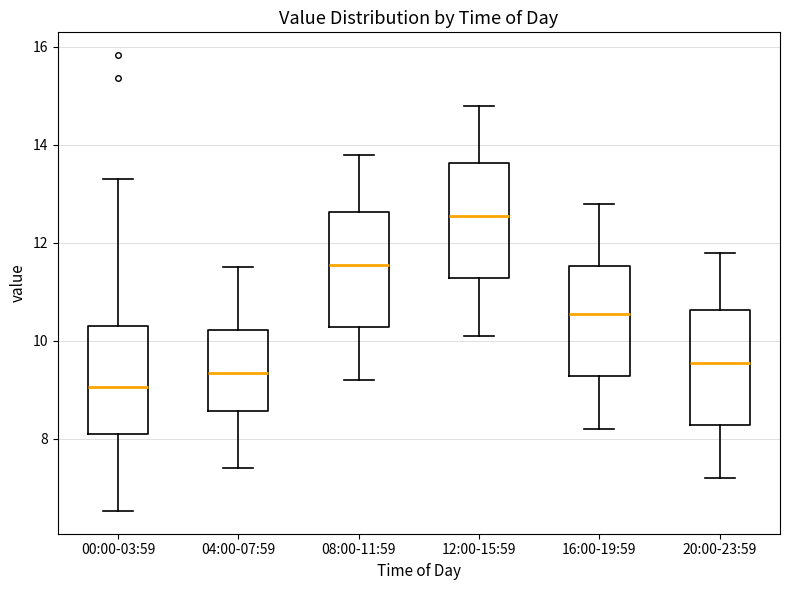

Reading left to right, transcribe this box plot: for each box, give where its median line is, the range the box spans, and where its two whiskers end, as read against the y-axis. The values are not printed on the chart, so give them approximately, as read against the axis.

00:00-03:59: median 9.0, box 8.0 to 10.4, whiskers 6.6 to 13.4
04:00-07:59: median 9.4, box 8.6 to 10.2, whiskers 7.4 to 11.6
08:00-11:59: median 11.6, box 10.2 to 12.6, whiskers 9.2 to 13.8
12:00-15:59: median 12.6, box 11.2 to 13.6, whiskers 10.2 to 14.8
16:00-19:59: median 10.6, box 9.2 to 11.6, whiskers 8.2 to 12.8
20:00-23:59: median 9.6, box 8.2 to 10.6, whiskers 7.2 to 11.8